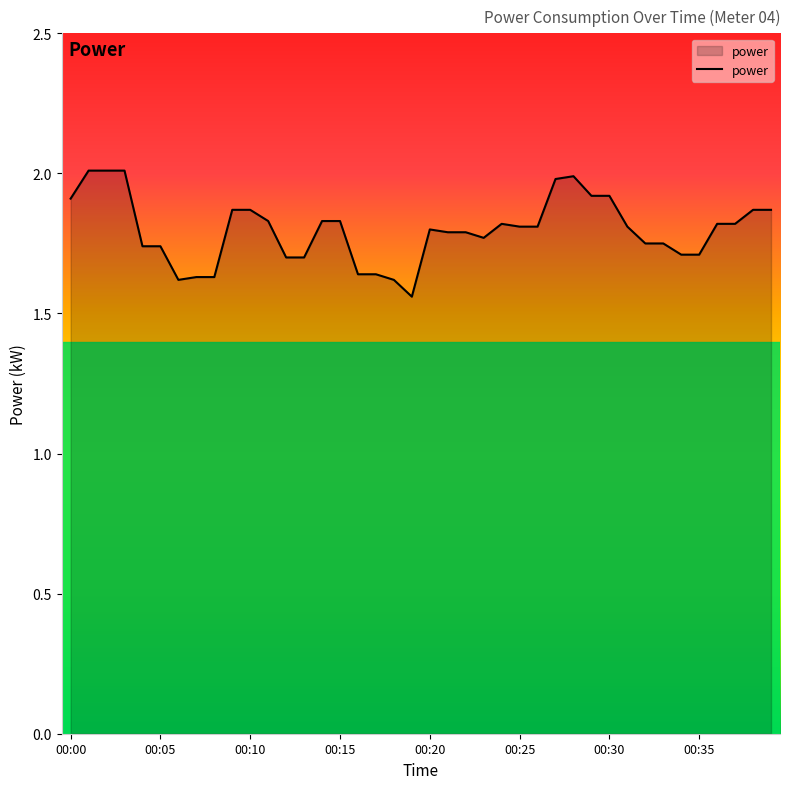

What is the greatest value displayed?

2.0